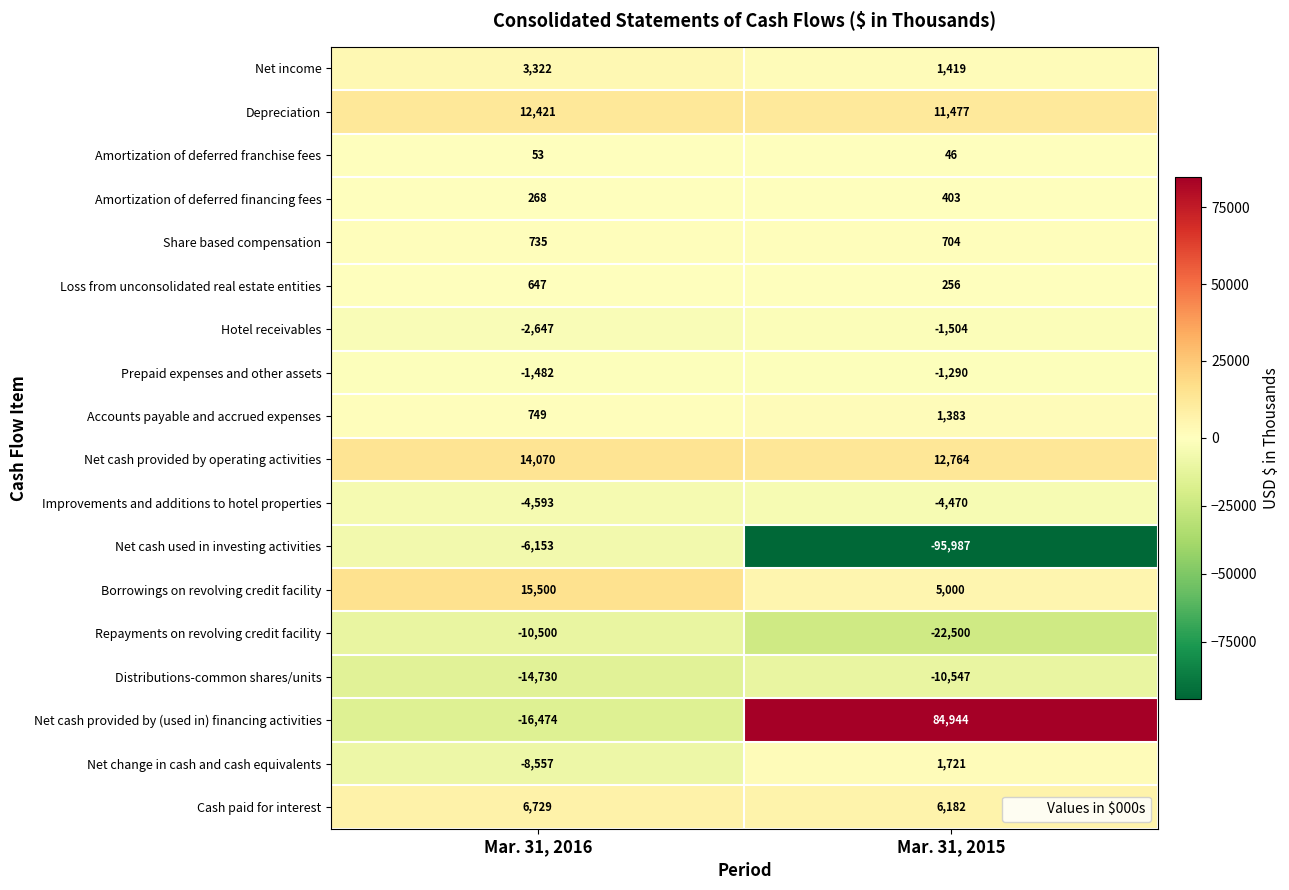

The Loss from unconsolidated real estate entities series shows 148 at Mar. 31, 2015. True or false?

False